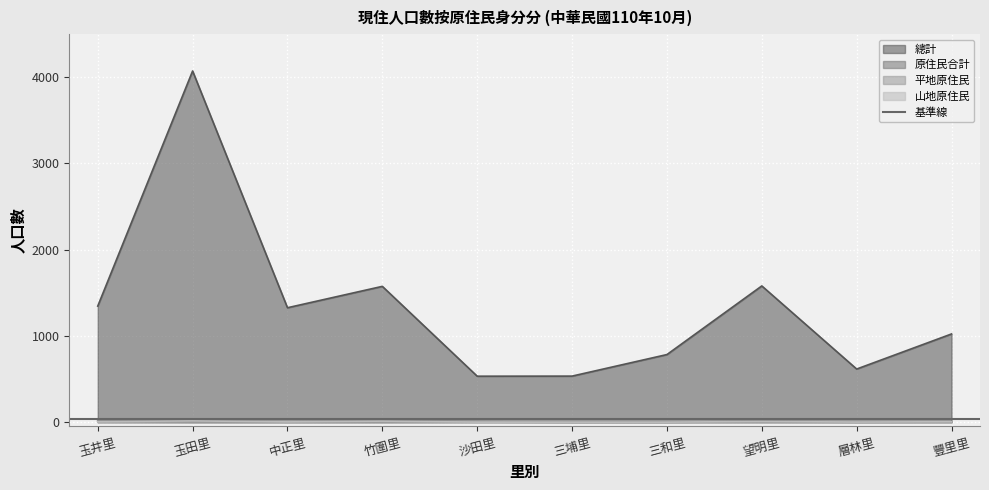

Does the chart display data point markers on the line(s)?

No